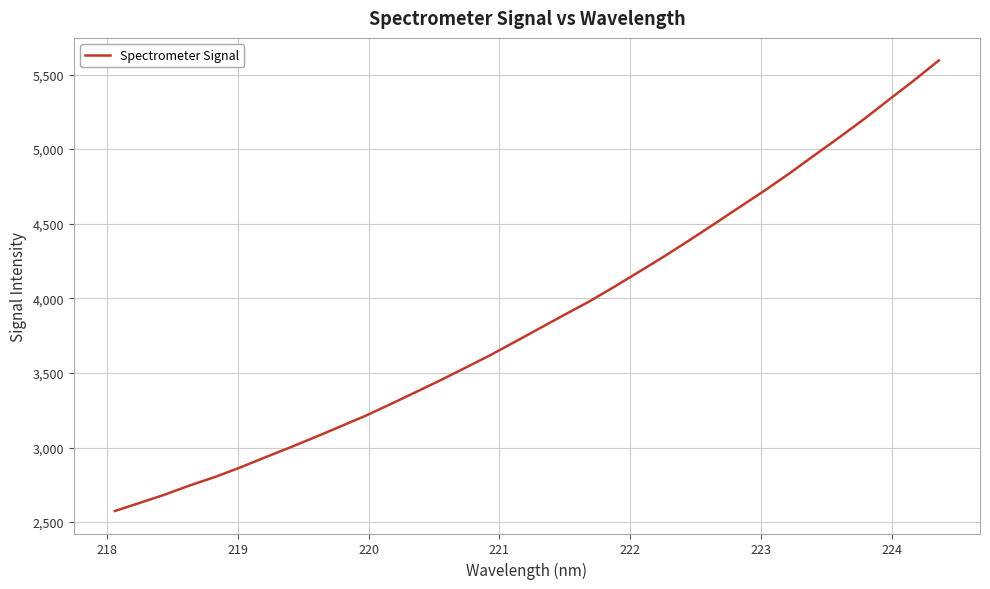

What is the minimum value shown in the chart?

2574.6